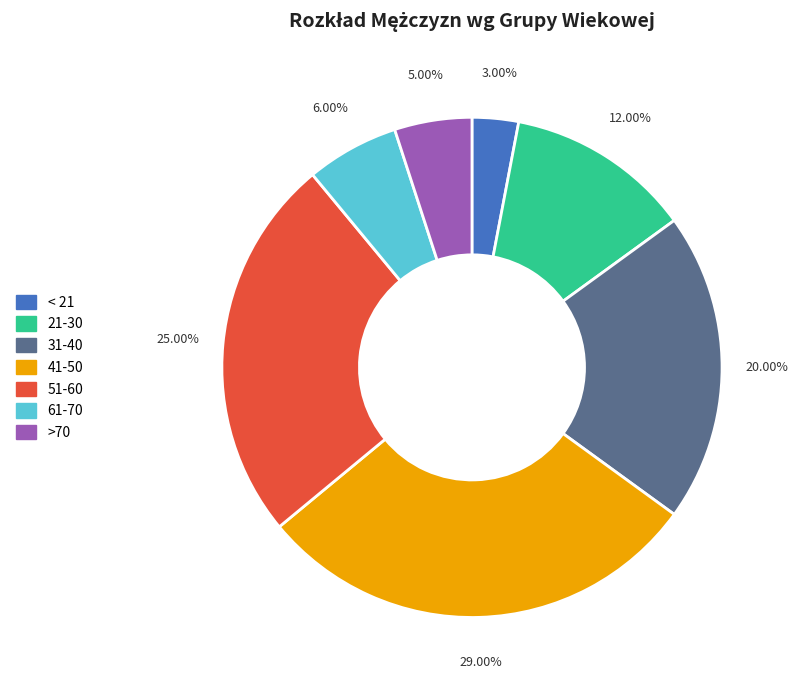

The 61-70 slice represents 6% of the pie. True or false?

True